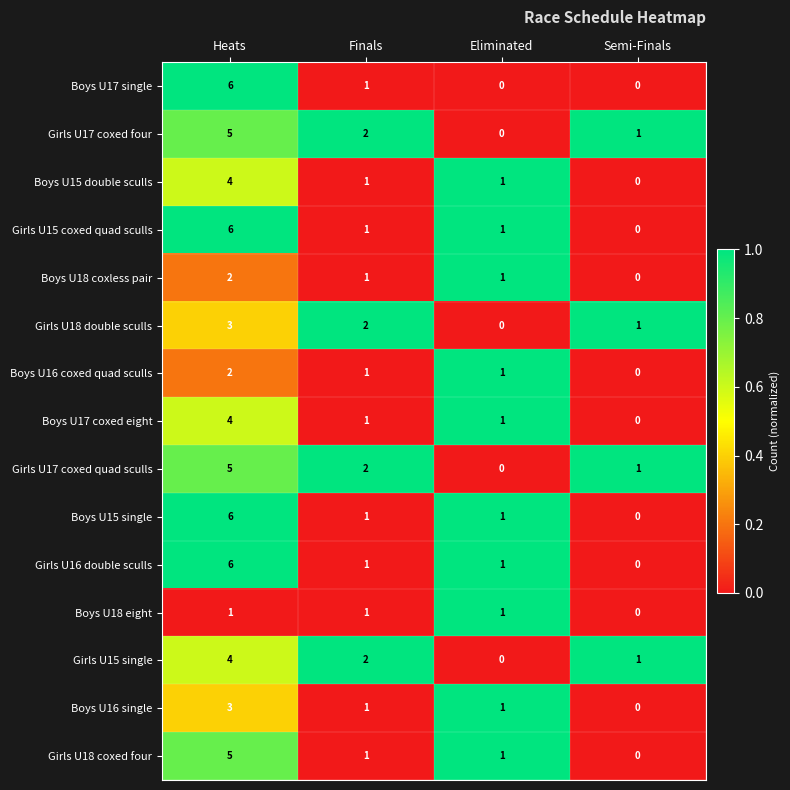

What is the sum of all Girls U16 double sculls values?

8